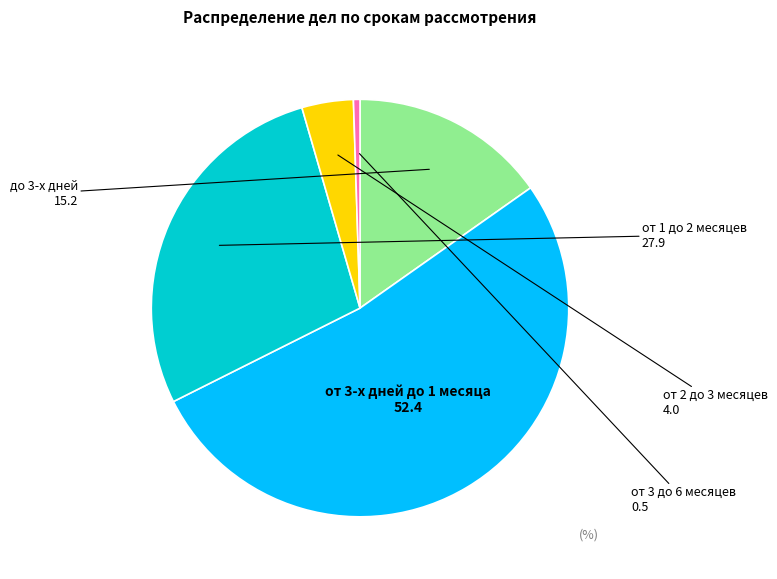

Which category accounts for the majority?

от 3-х дней до 1 месяца